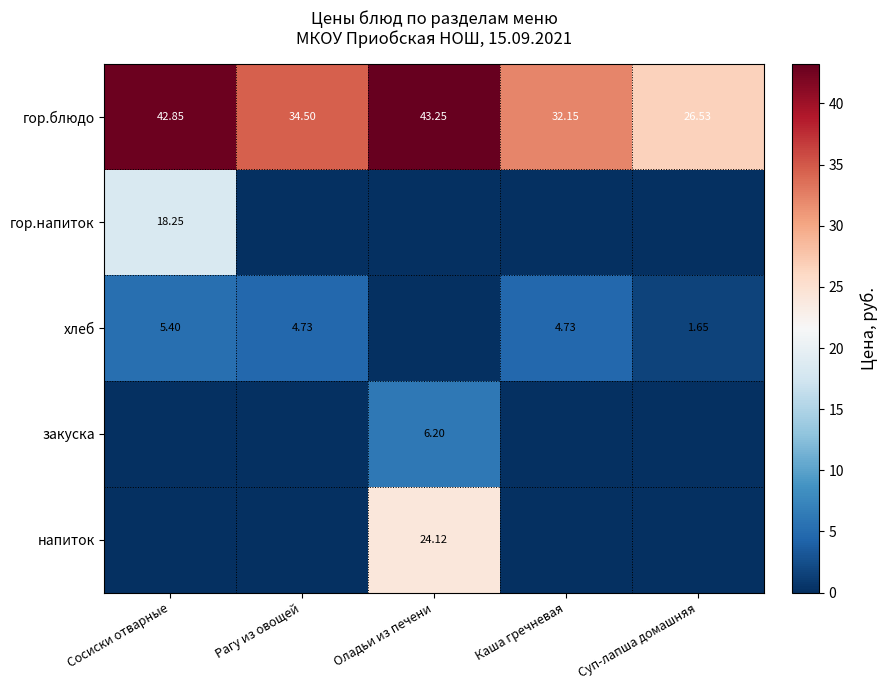

What is the difference between the highest and lowest values at Суп-лапша домашняя?

26.5